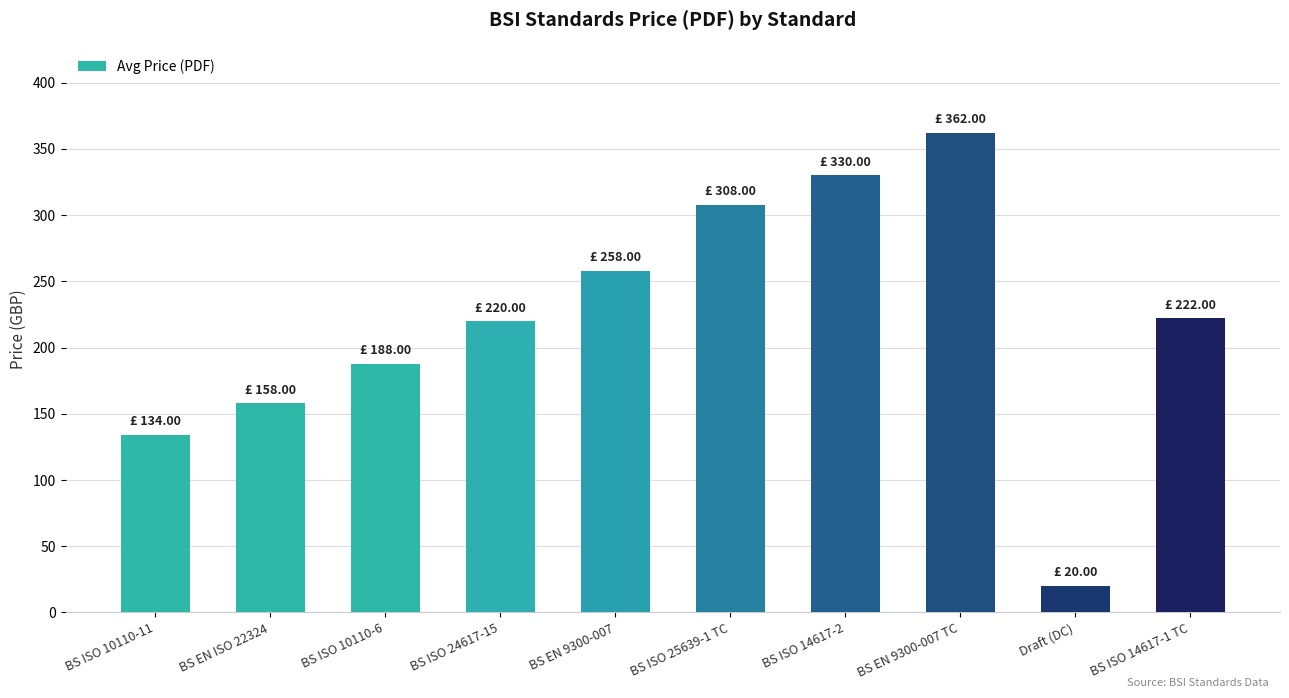

How many categories are shown in the chart?

10